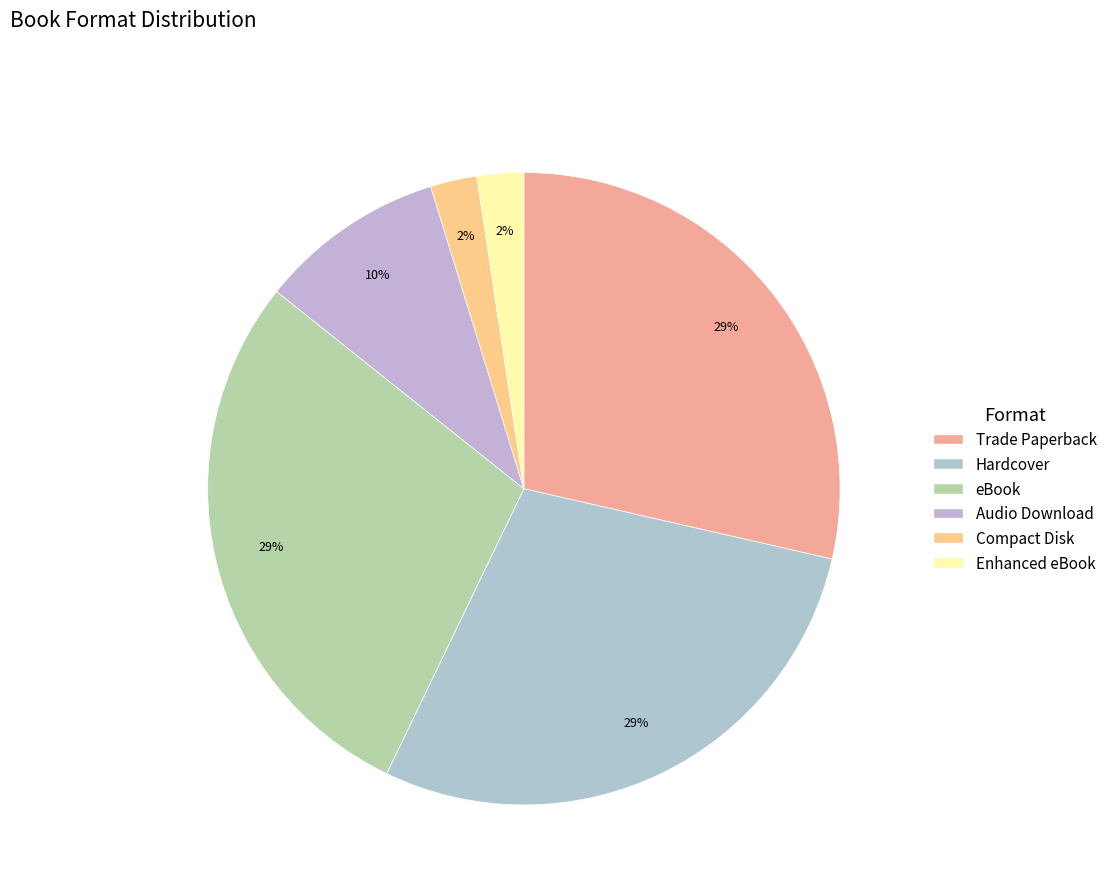

Count the number of slices in the pie.

6